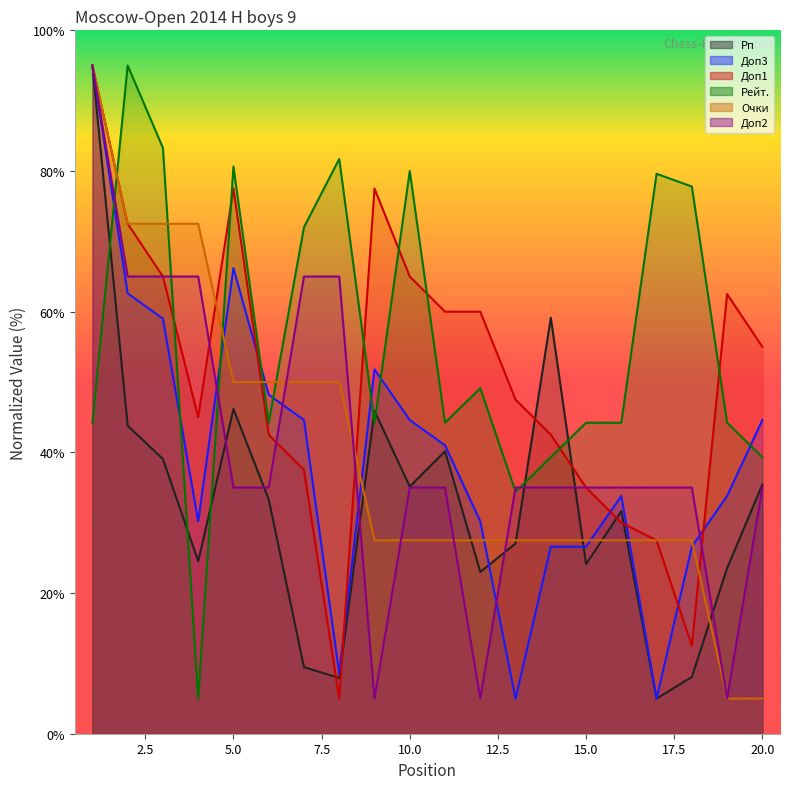

Read the Очки value at 15.0.

27.5